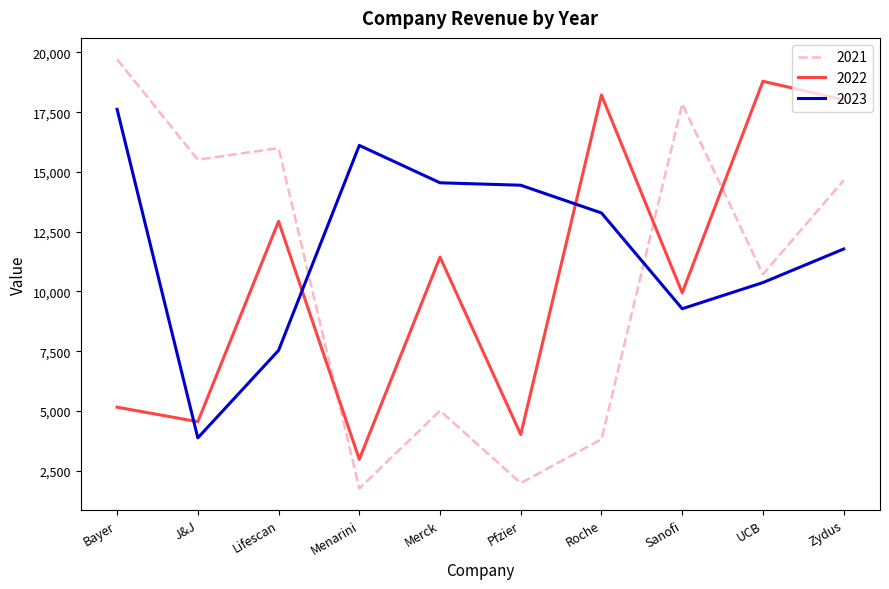

How many intersections are there between 2022 and 2021?

3